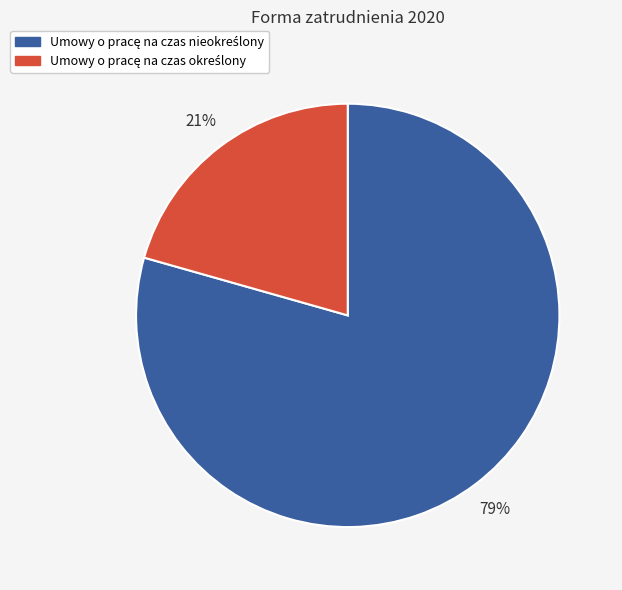

Is there a majority slice in this chart?

Yes